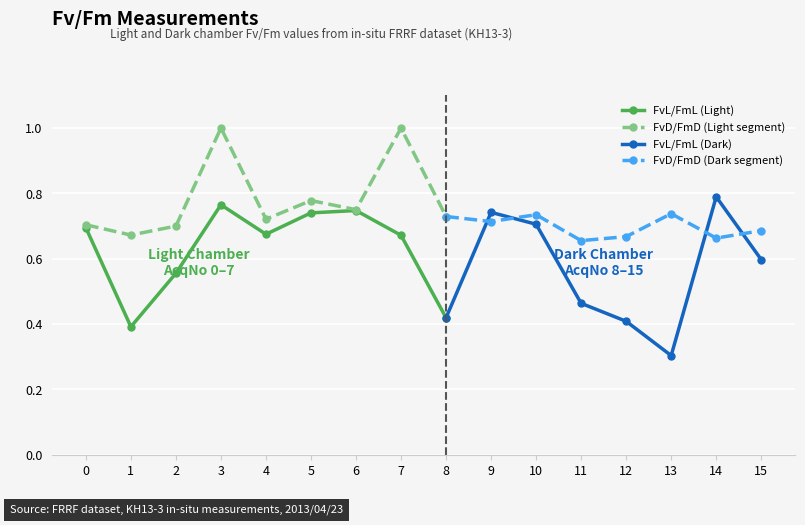

Reading left to right, extract all data points from this chart.

FvL/FmL: 0.7	0.4	0.6	0.8	0.7	0.7	0.7	0.7	0.4	0.7	0.7	0.5	0.4	0.3	0.8	0.6
FvD/FmD: 0.7	0.7	0.7	1.0	0.7	0.8	0.7	1.0	0.7	0.7	0.7	0.7	0.7	0.7	0.7	0.7